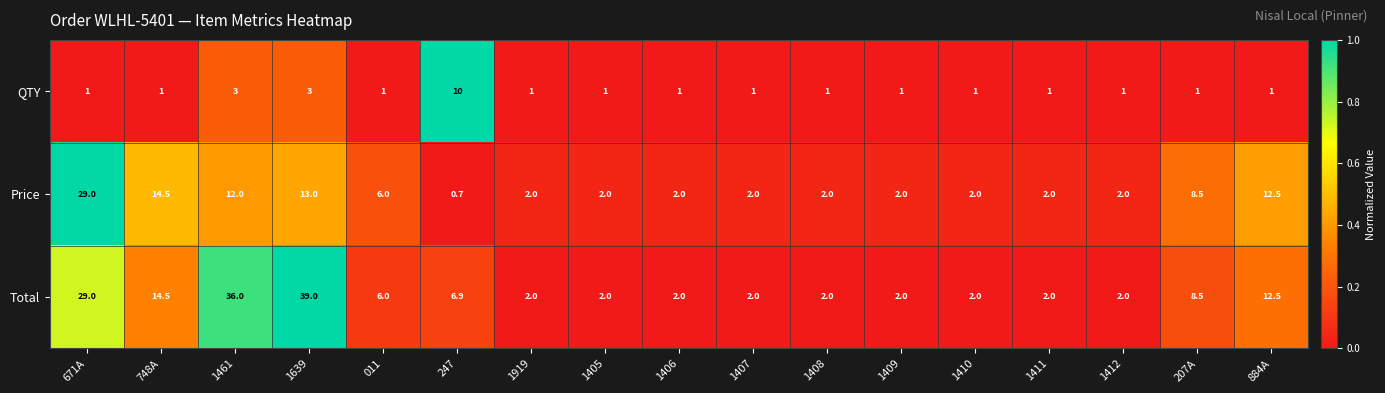

Is it true that QTY equals 0.6 at 1409?

False